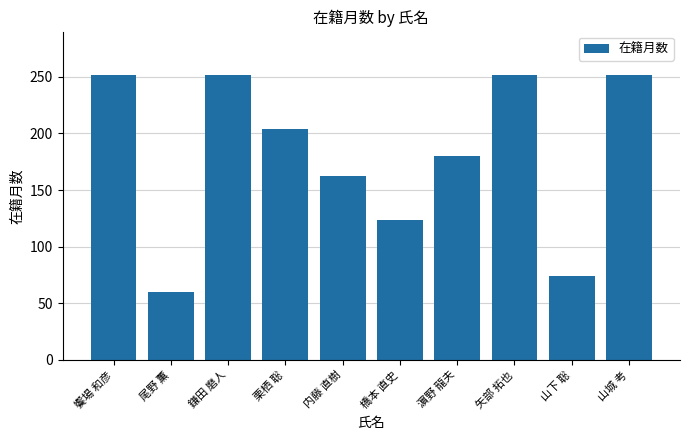

What is the maximum value shown in the chart?

252